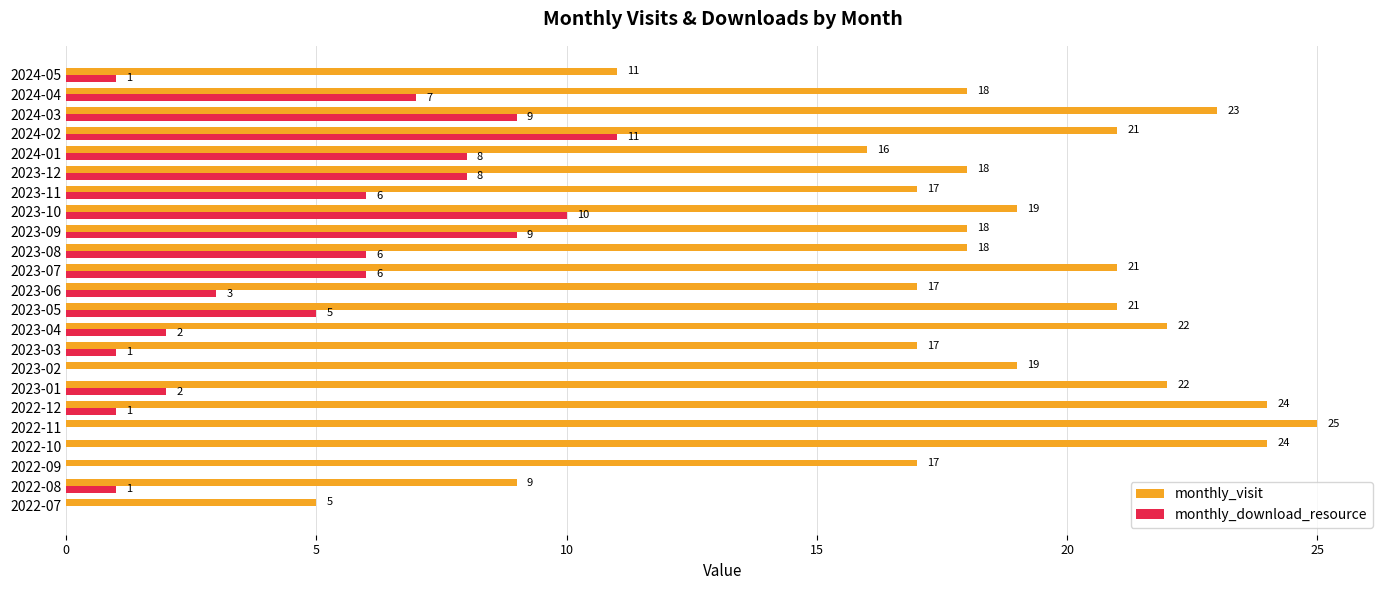

Is it true that monthly_download_resource equals 7 at 2024-04?

True